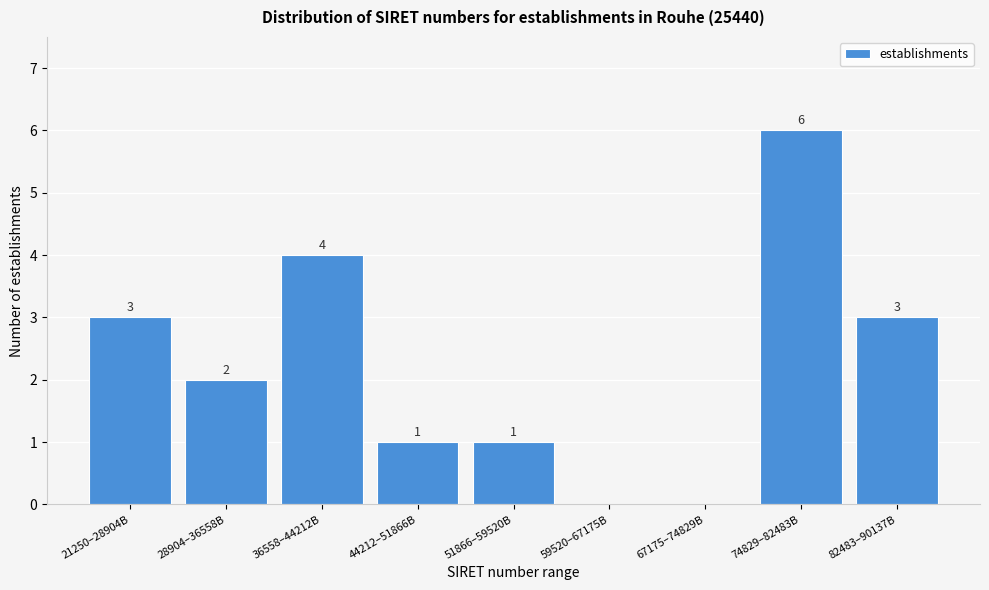

Reading left to right, list all the values displayed in this chart.

21250–28904B=3	28904–36558B=2	36558–44212B=4	44212–51866B=1	51866–59520B=1	59520–67175B=0	67175–74829B=0	74829–82483B=6	82483–90137B=3